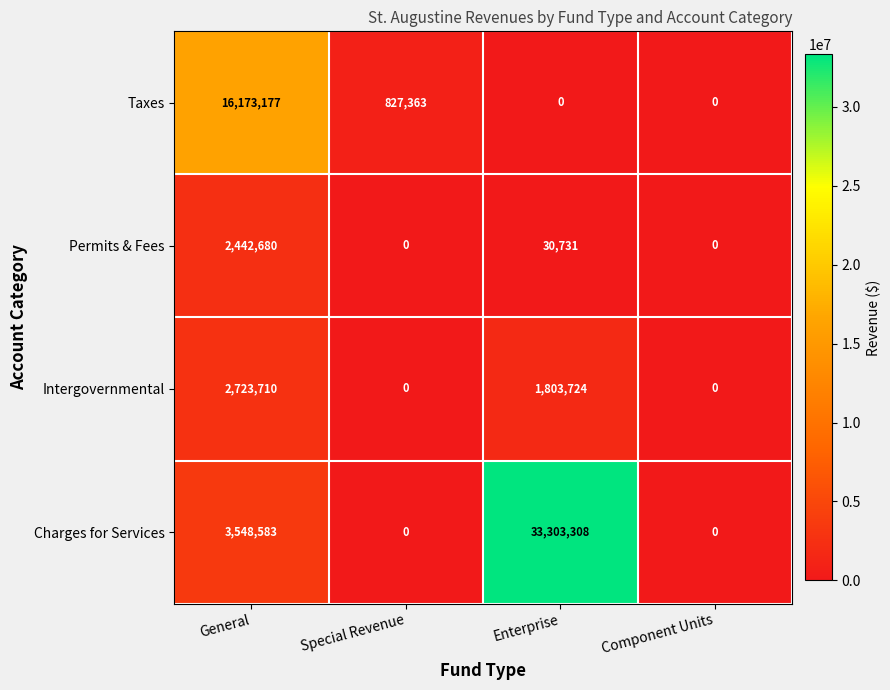

Which series has the largest total across all categories?

Charges for Services